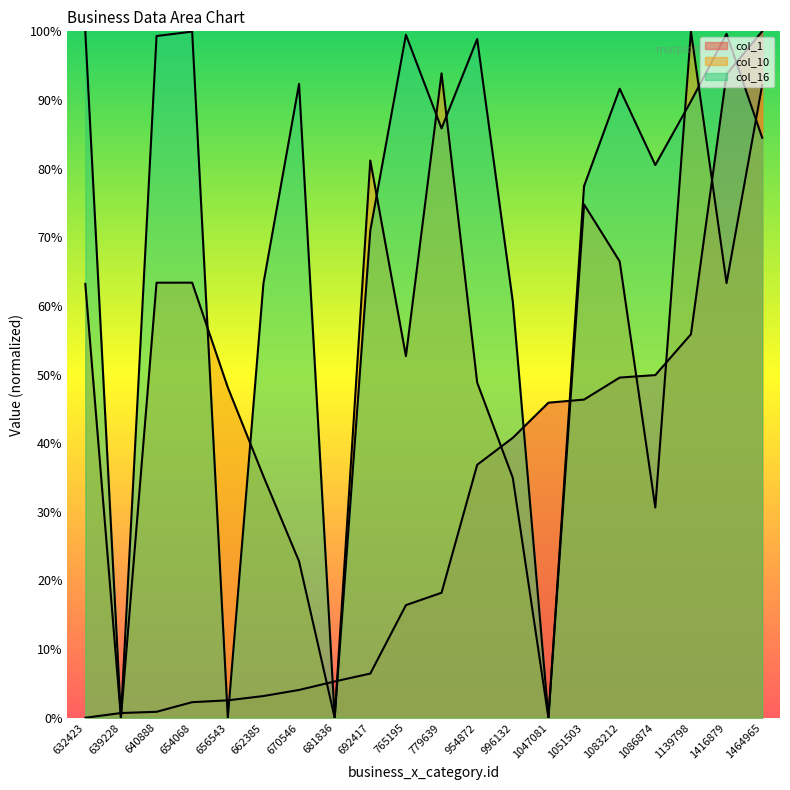

What is the highest value of the col_16 series?

100.0